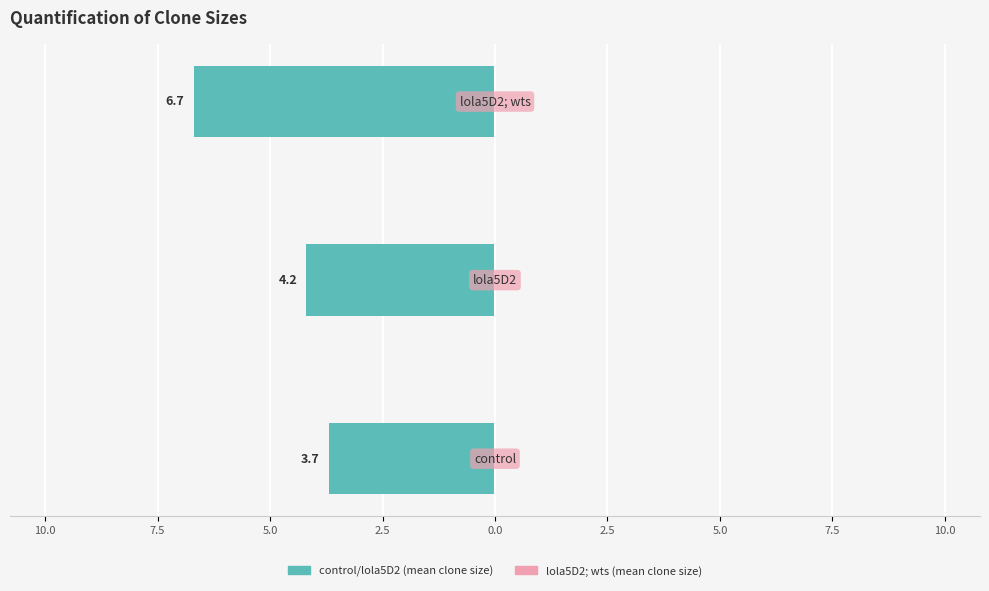

Are the bars horizontal?

Yes